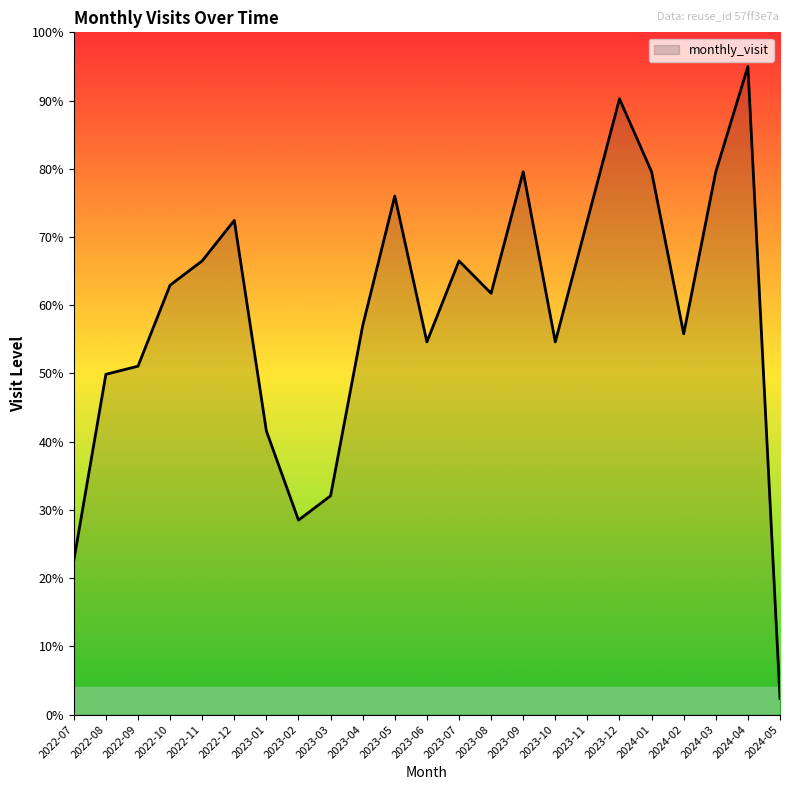

At which category does the data reach its first local valley?

2023-02